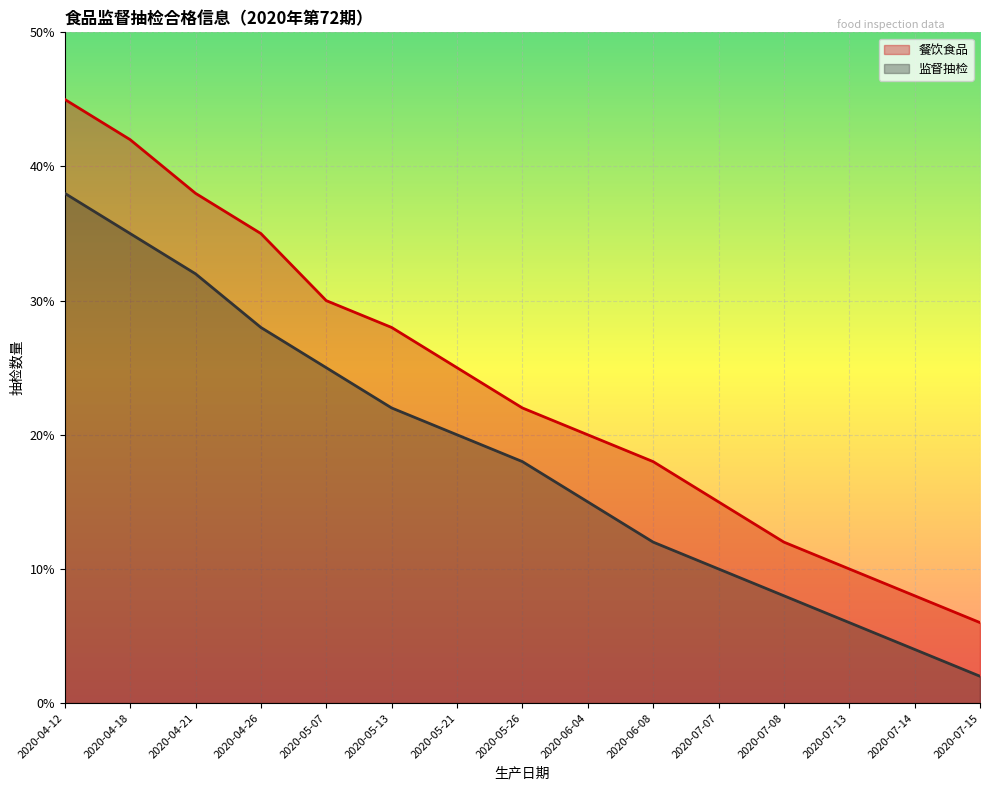

List the labels in order of 监督抽检 value, smallest first.

2020-07-15, 2020-07-14, 2020-07-13, 2020-07-08, 2020-07-07, 2020-06-08, 2020-06-04, 2020-05-26, 2020-05-21, 2020-05-13, 2020-05-07, 2020-04-26, 2020-04-21, 2020-04-18, 2020-04-12